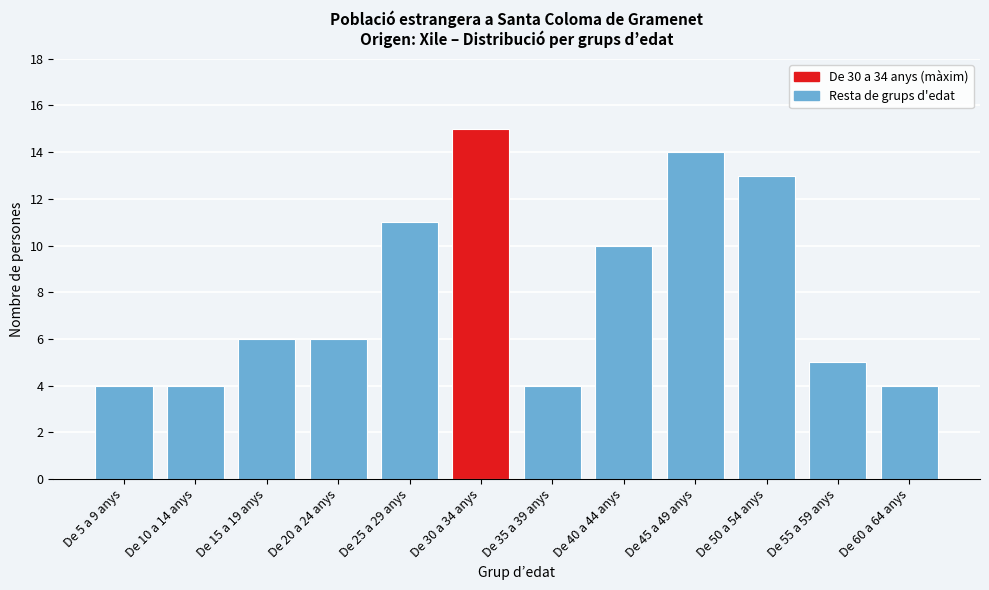

Reading left to right, list all the values displayed in this chart.

De 5 a 9 anys=4	De 10 a 14 anys=4	De 15 a 19 anys=6	De 20 a 24 anys=6	De 25 a 29 anys=11	De 30 a 34 anys=15	De 35 a 39 anys=4	De 40 a 44 anys=10	De 45 a 49 anys=14	De 50 a 54 anys=13	De 55 a 59 anys=5	De 60 a 64 anys=4